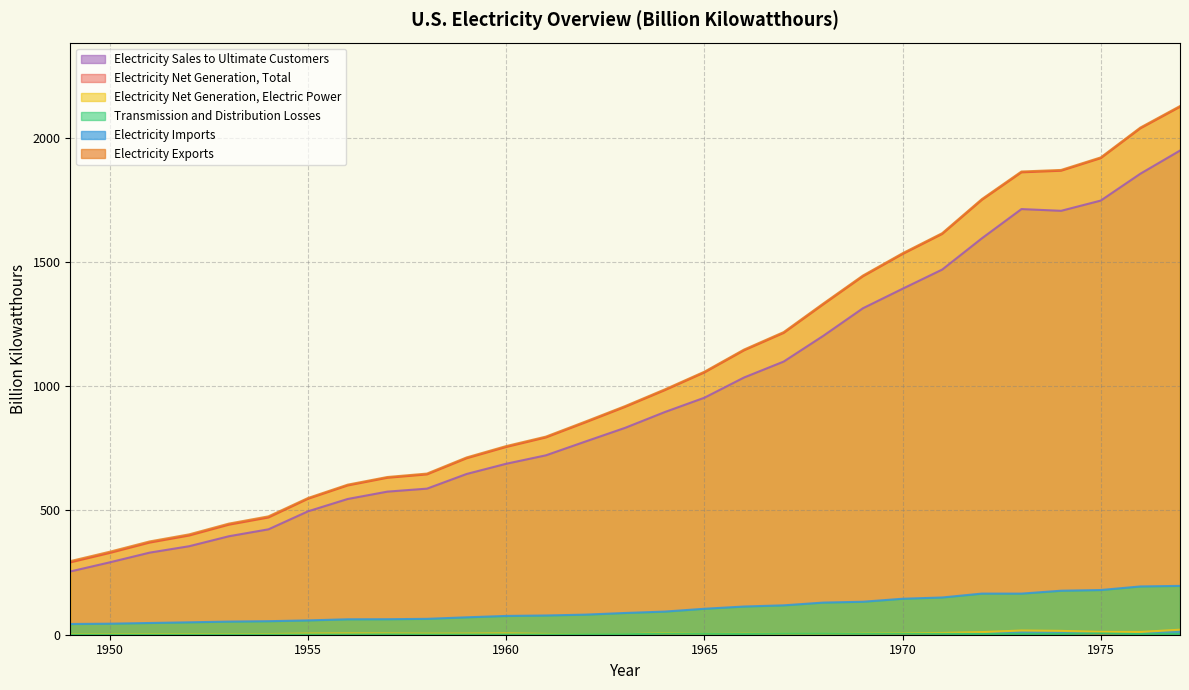

What is the difference between the highest and lowest values at 1977?

2124.7